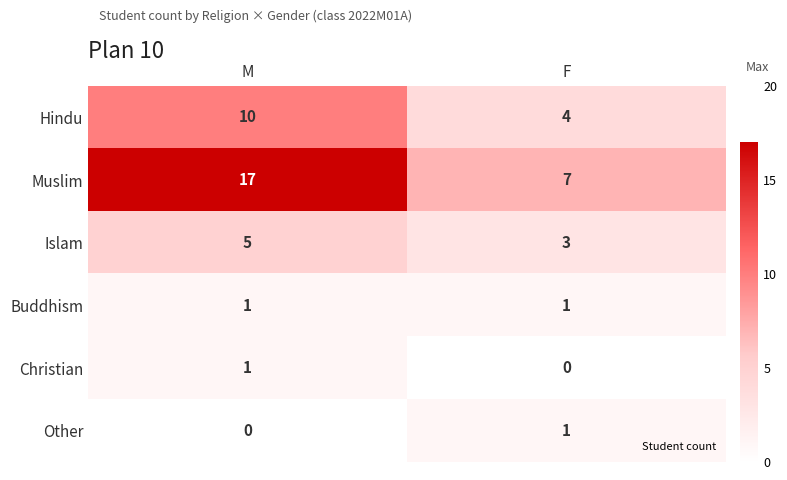

Rank the categories by Christian value from lowest to highest.

F, M